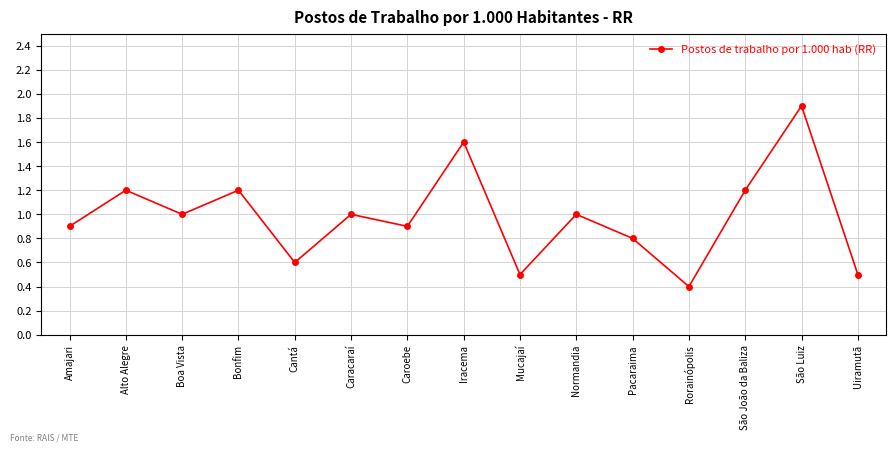

True or false: the data shows 1.2 at Bonfim.

True